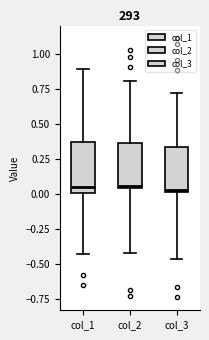

Where does the upper whisker of the box for col_3 end on the y-axis? The values are not printed on the chart, so give them approximately, as read against the axis.

0.70